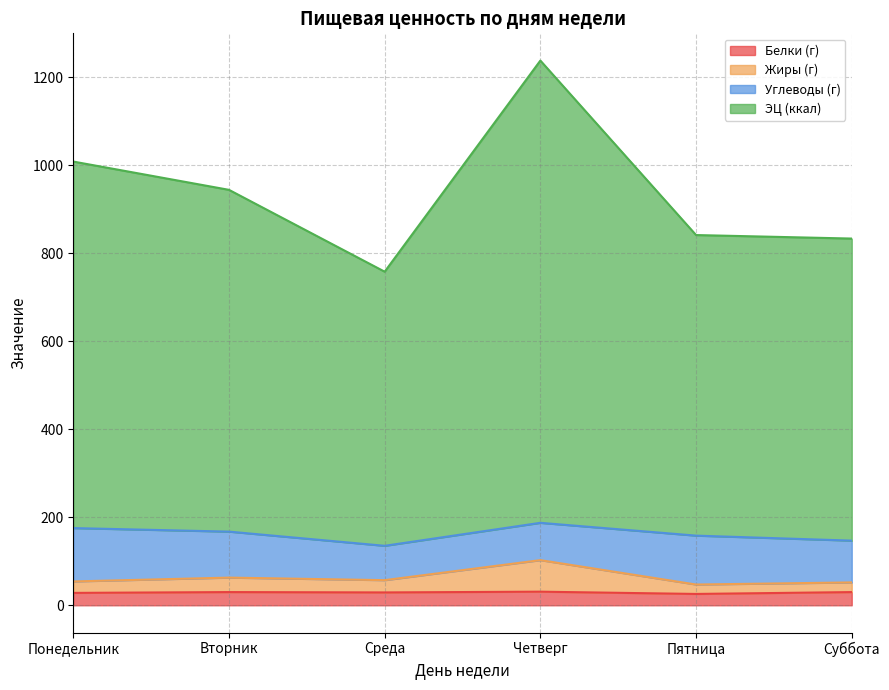

Which series changed the most between Четверг and Пятница?

ЭЦ (ккал)